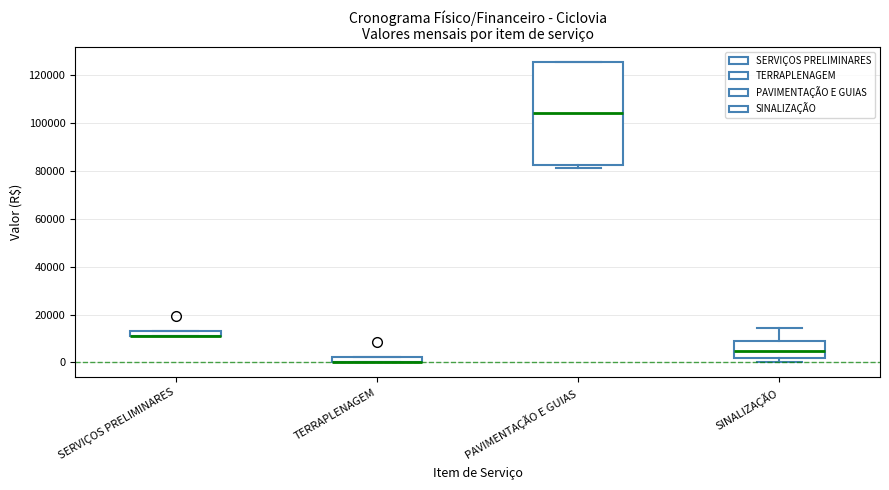

Which box is the tallest, from its lower edge to its upper edge?

PAVIMENTAÇÃO E GUIAS